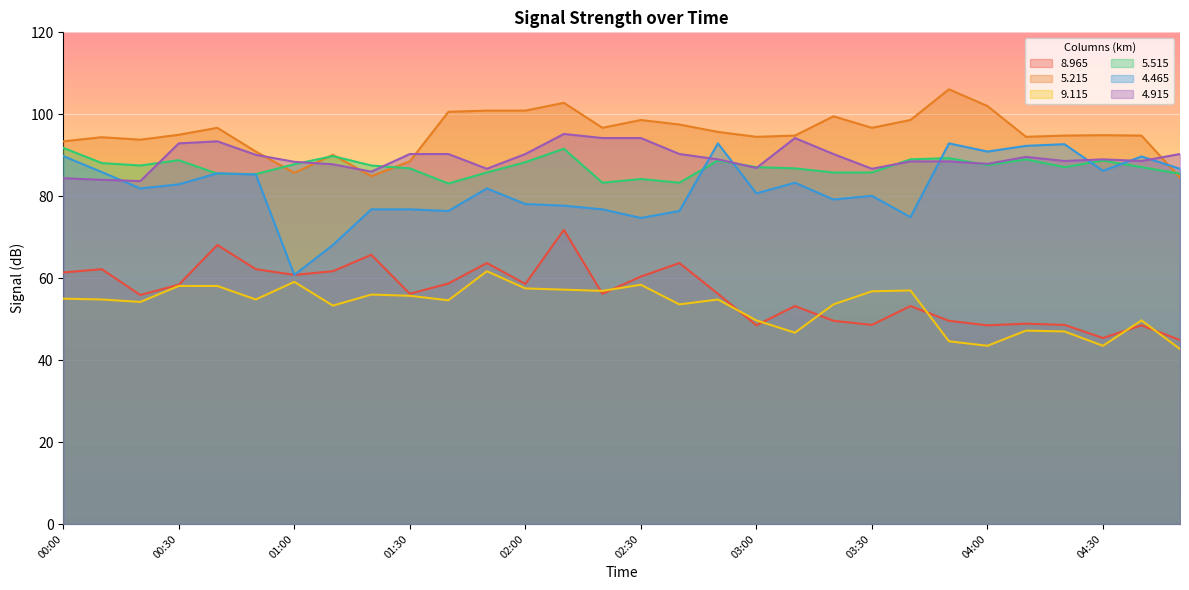

Which series has the widest spread of values?

4.465